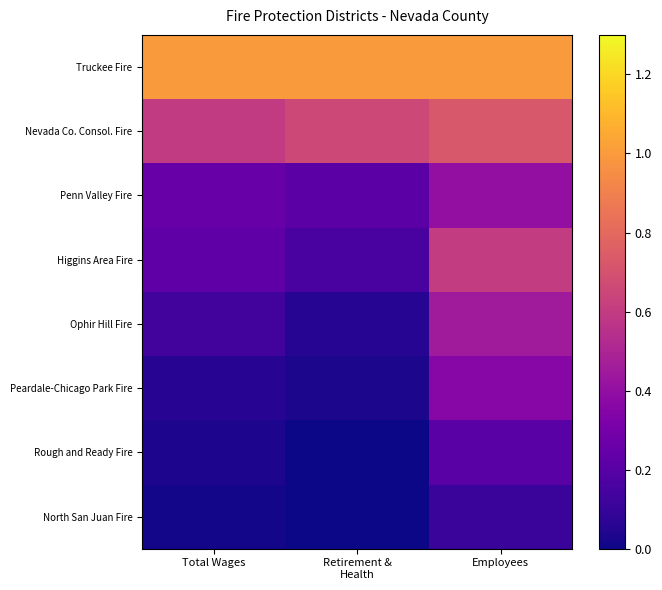

Rank the series at Retirement & Health from lowest to highest value.

Rough and Ready Fire, North San Juan Fire, Peardale-Chicago Park Fire, Ophir Hill Fire, Higgins Area Fire, Penn Valley Fire, Nevada Co. Consol. Fire, Truckee Fire